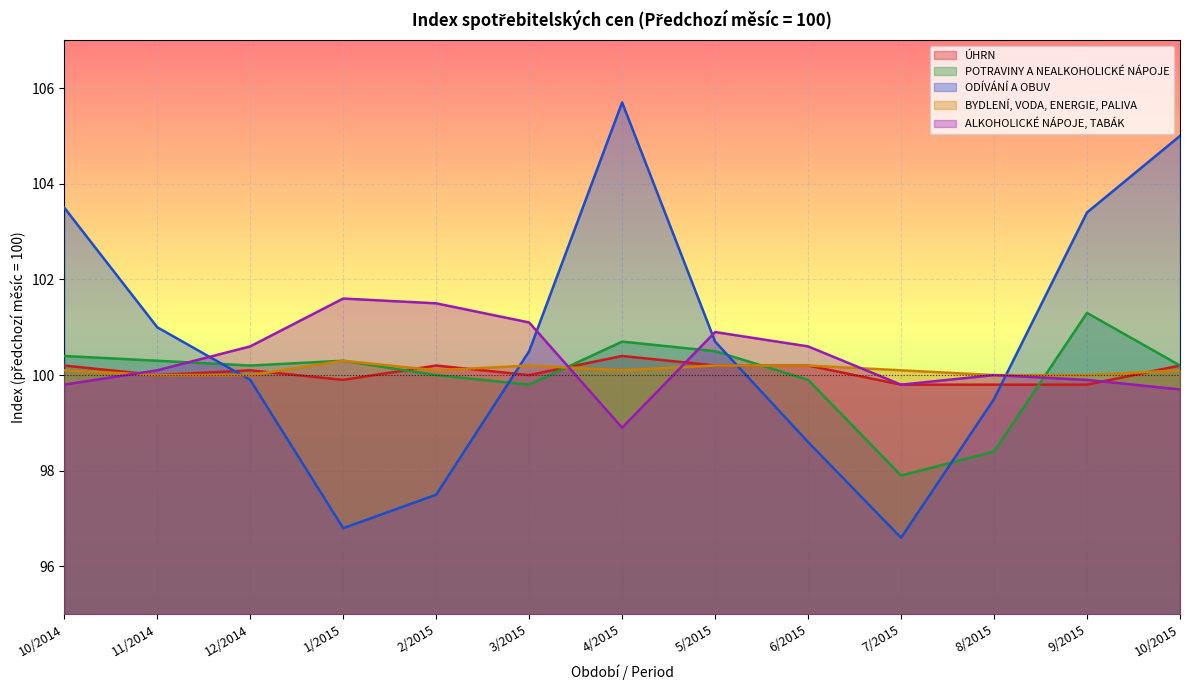

What is the greatest value displayed?

105.7